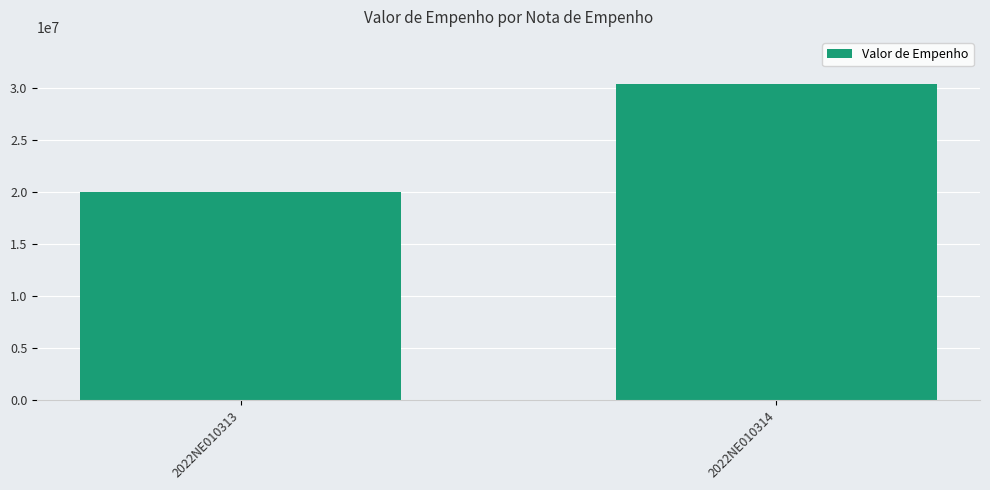

What is the sum of all values?

50417921.5